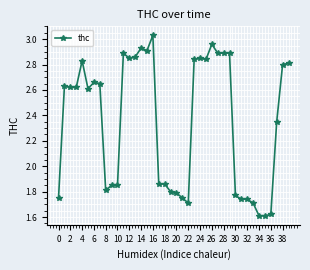

What is the sum of all values?

94.0